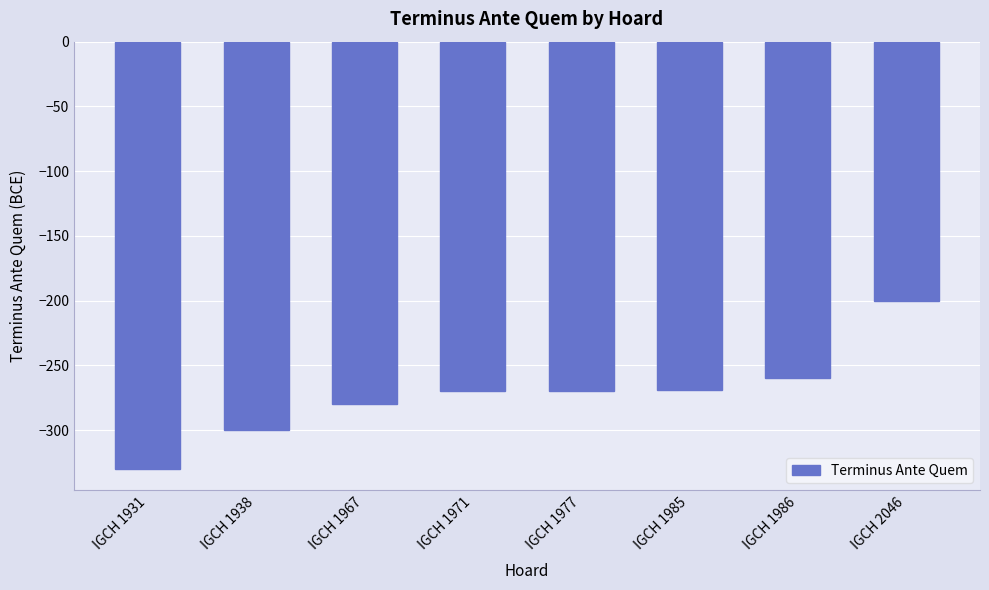

Which label corresponds to the smallest value in the chart?

IGCH 1931